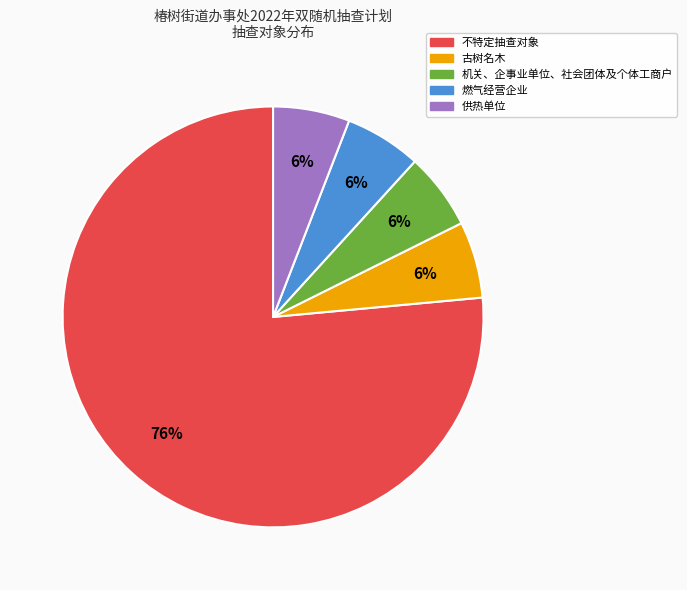

Does 供热单位 account for over 50% of the chart?

No